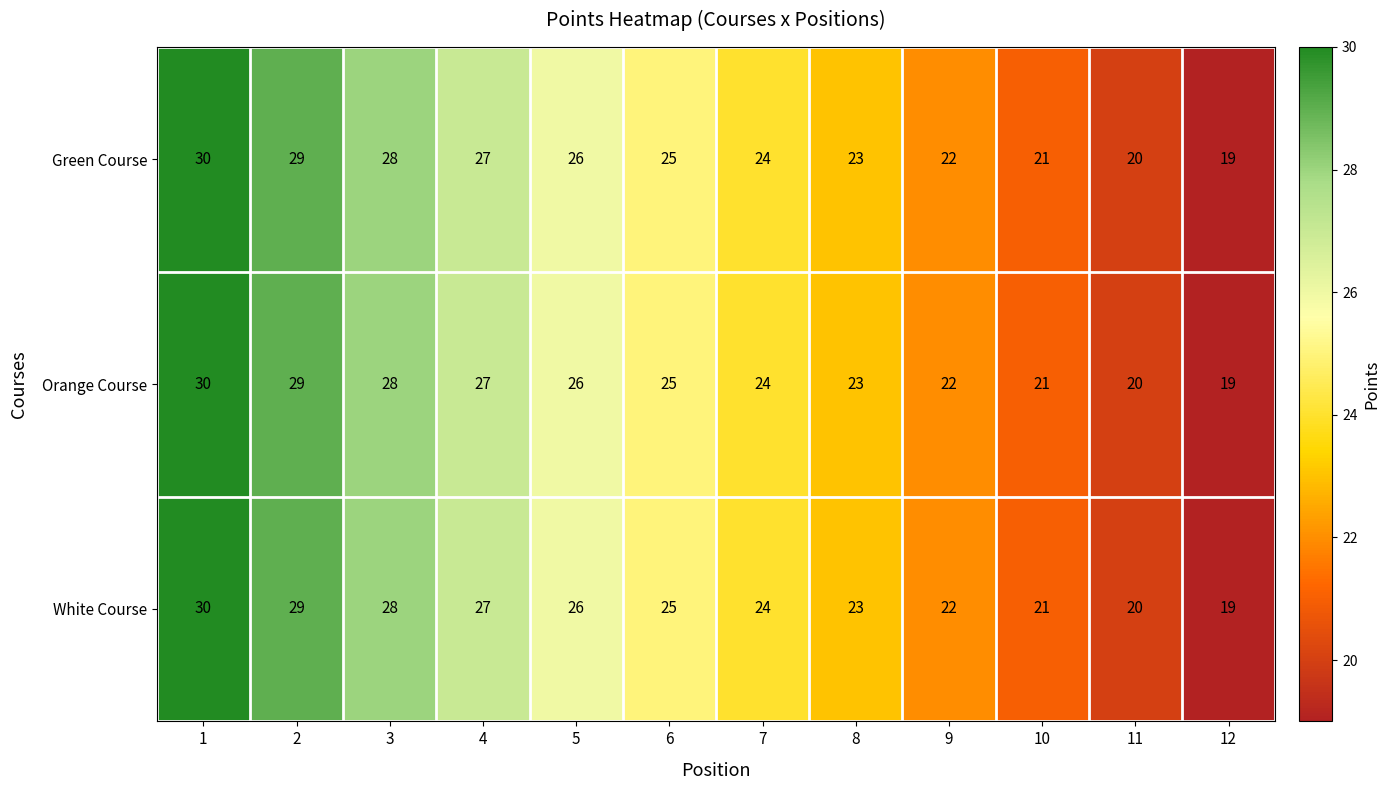

What is the maximum value for White Course?

30